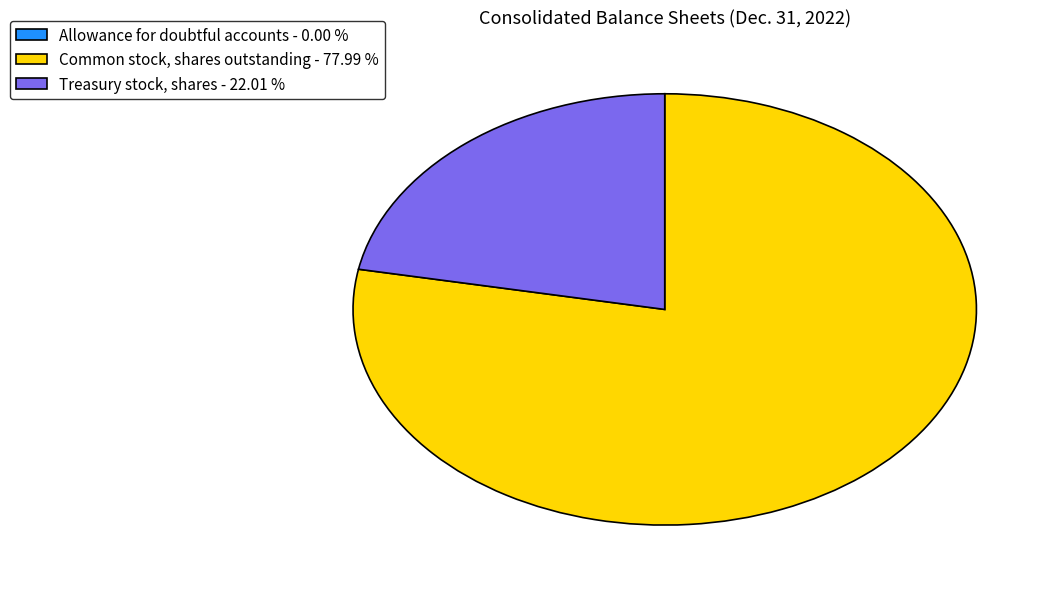

Does any single category account for the majority?

Yes